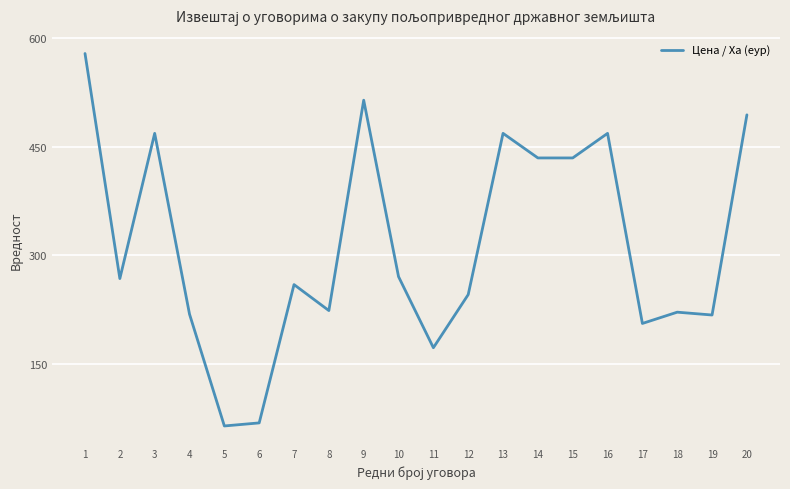

The chart shows a value of 217.3 at 19. True or false?

True